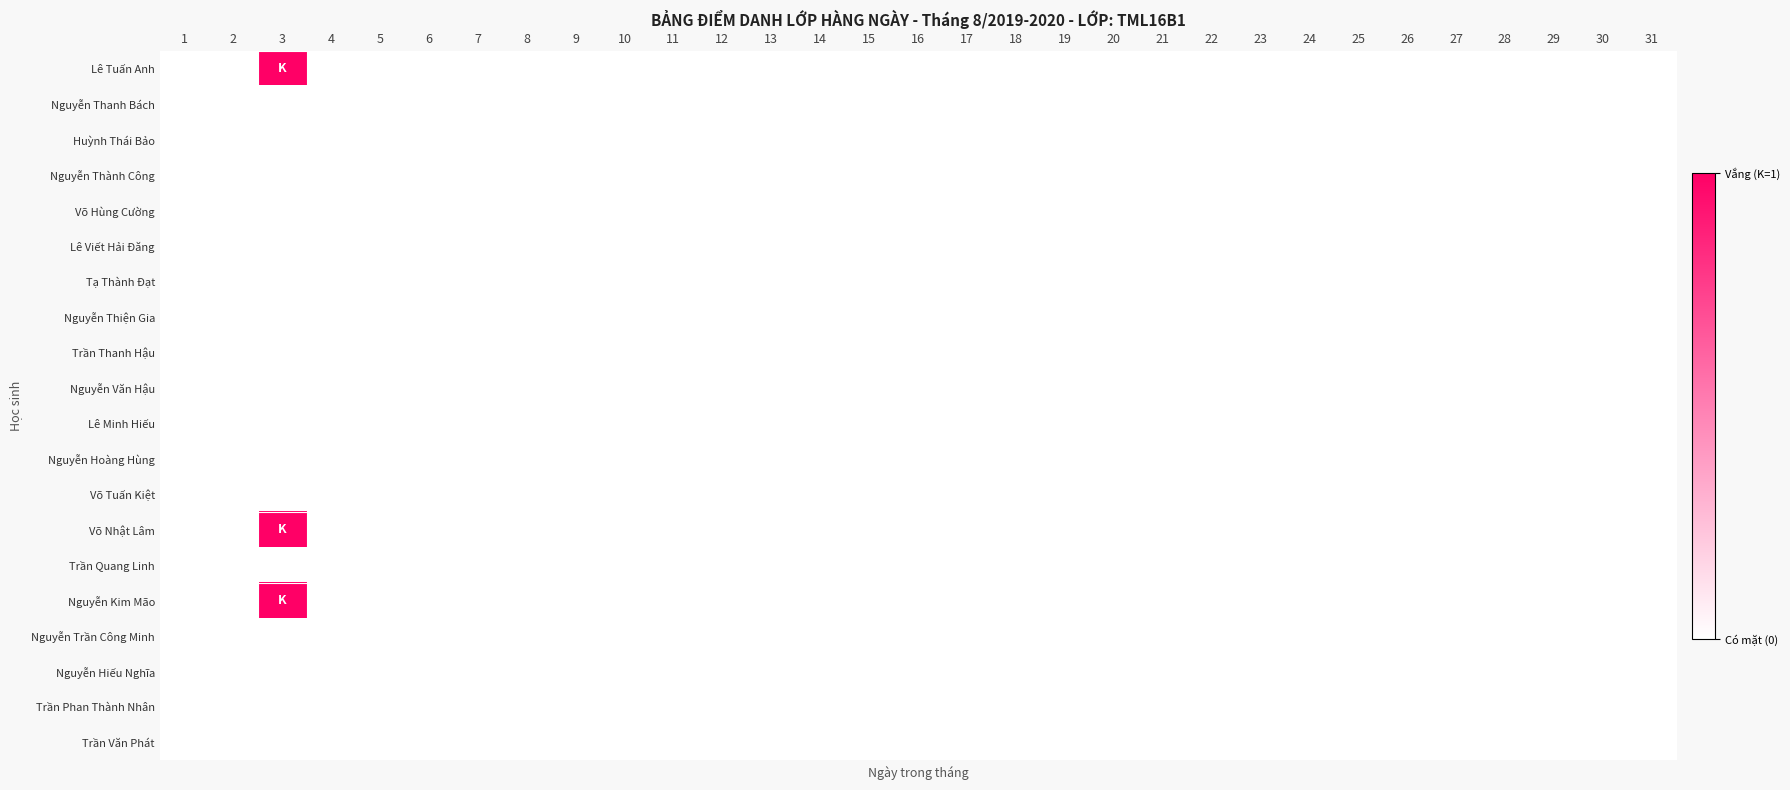

Rank the series at 11 from lowest to highest value.

Lê Tuấn Anh, Nguyễn Thanh Bách, Huỳnh Thái Bảo, Nguyễn Thành Công, Võ Hùng Cường, Lê Viết Hải Đăng, Tạ Thành Đạt, Nguyễn Thiện Gia, Trần Thanh Hậu, Nguyễn Văn Hậu, Lê Minh Hiếu, Nguyễn Hoàng Hùng, Võ Tuấn Kiệt, Võ Nhật Lâm, Trần Quang Linh, Nguyễn Kim Mão, Nguyễn Trần Công Minh, Nguyễn Hiếu Nghĩa, Trần Phan Thành Nhân, Trần Văn Phát